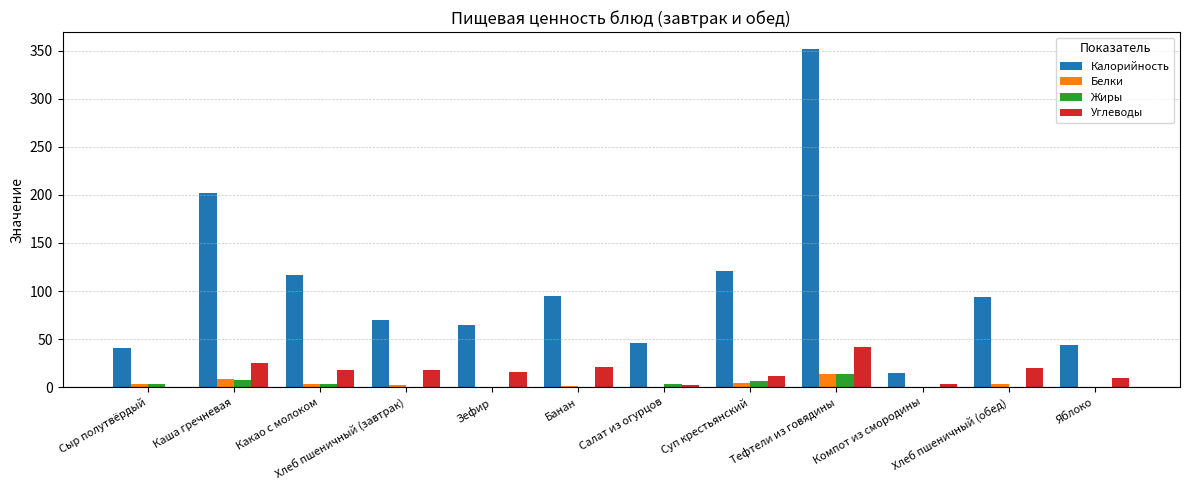

At which label does Калорийность reach its peak?

Тефтели из говядины